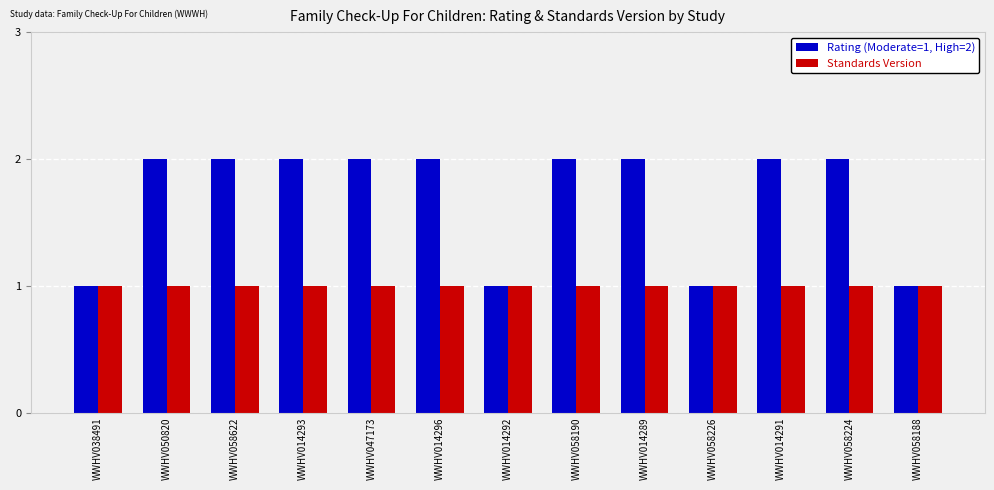

What is the total value across all series at WWHV047173?

3